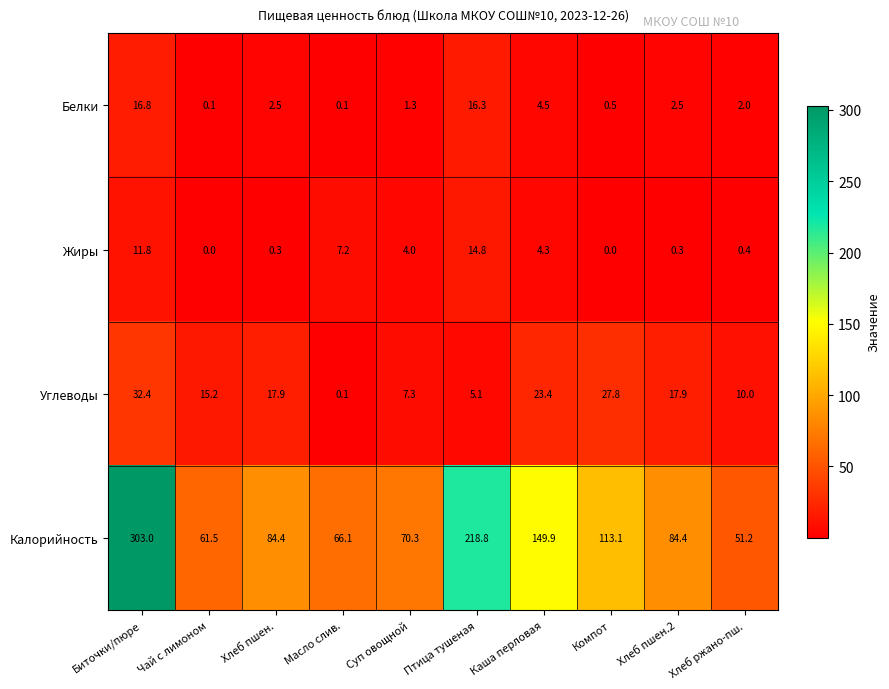

At which label is Белки closest to 8?

Каша перловая